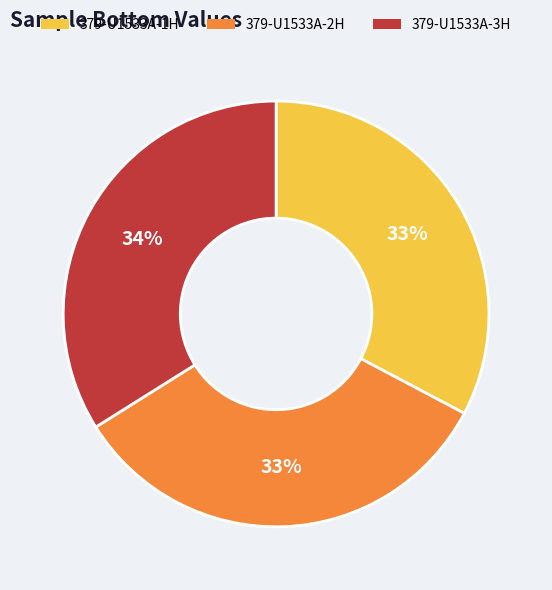

How many slices are in this pie chart?

3